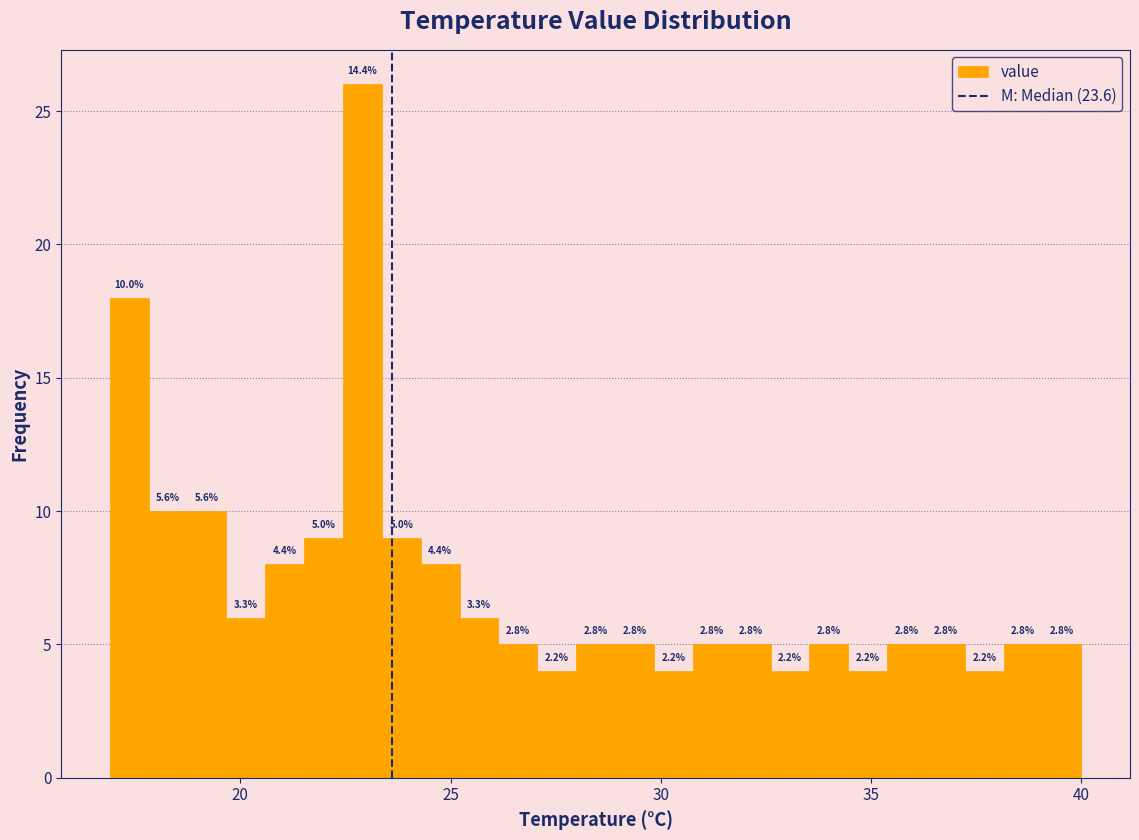

Around what value on the x-axis is the tallest bar? Give the approximate position of its centre, as read against the axis.

23.0